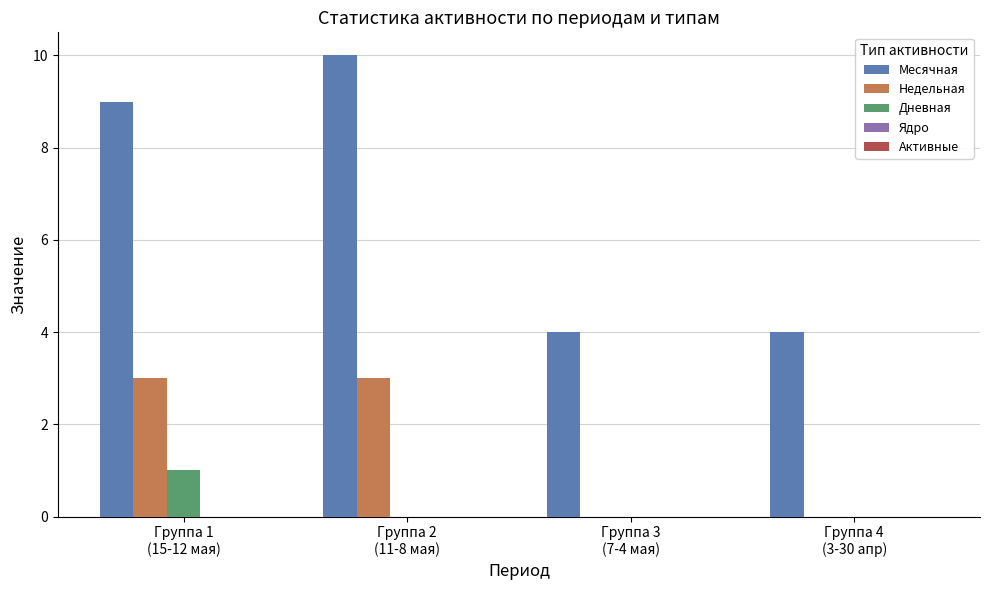

What is the maximum value for Недельная?

3